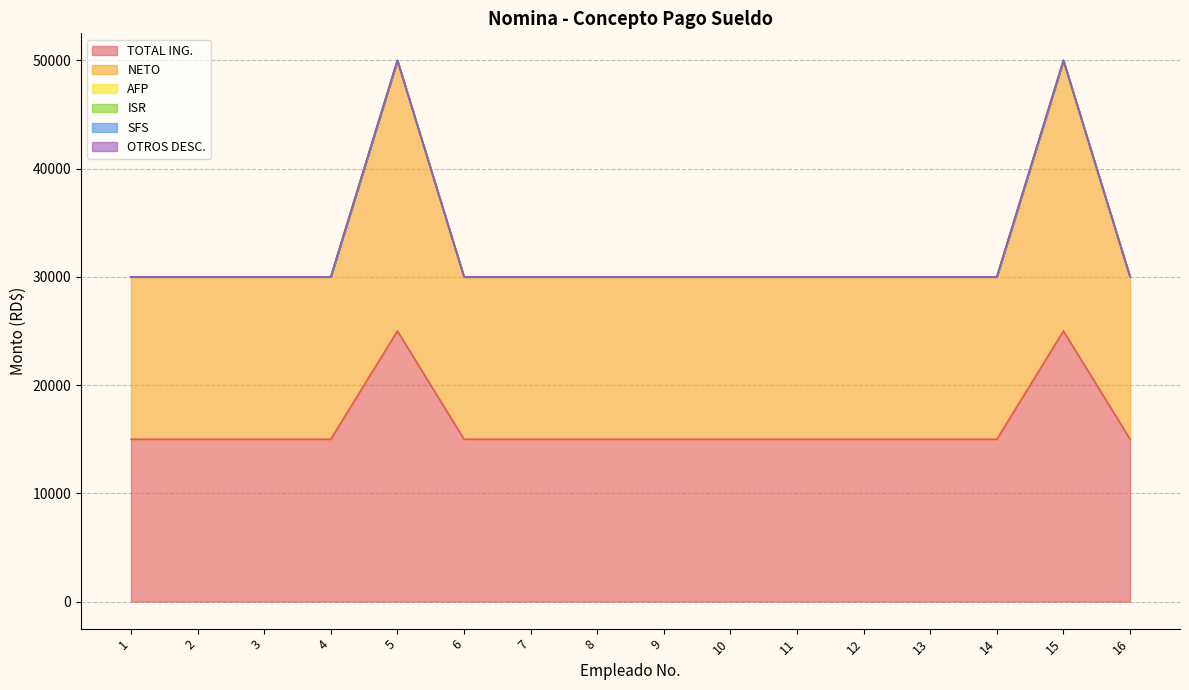

What are all the series names shown in the legend?

TOTAL ING., NETO, AFP, ISR, SFS, OTROS DESC.